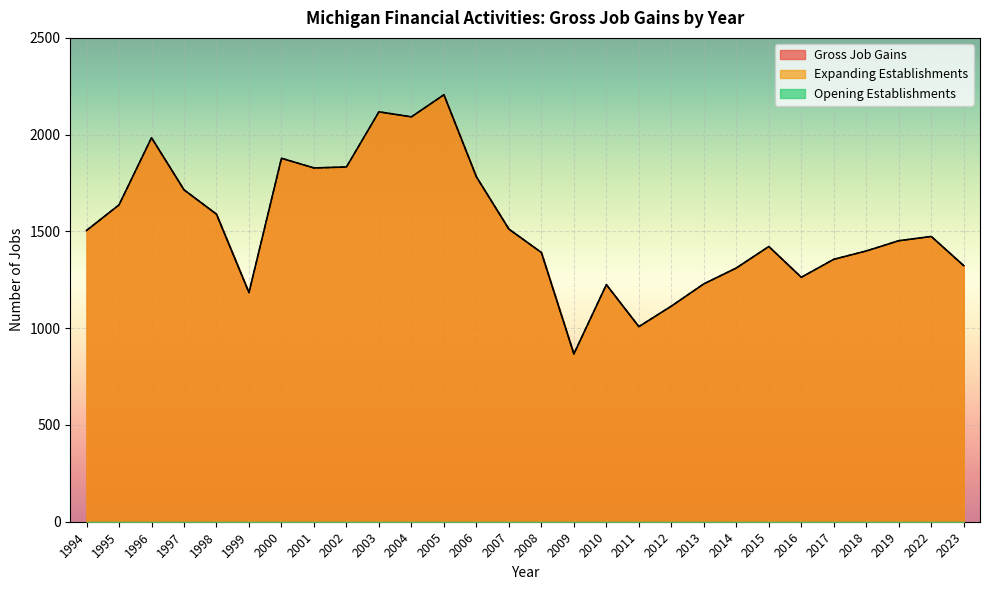

Where is Expanding Establishments nearest to the value 1536?

2007